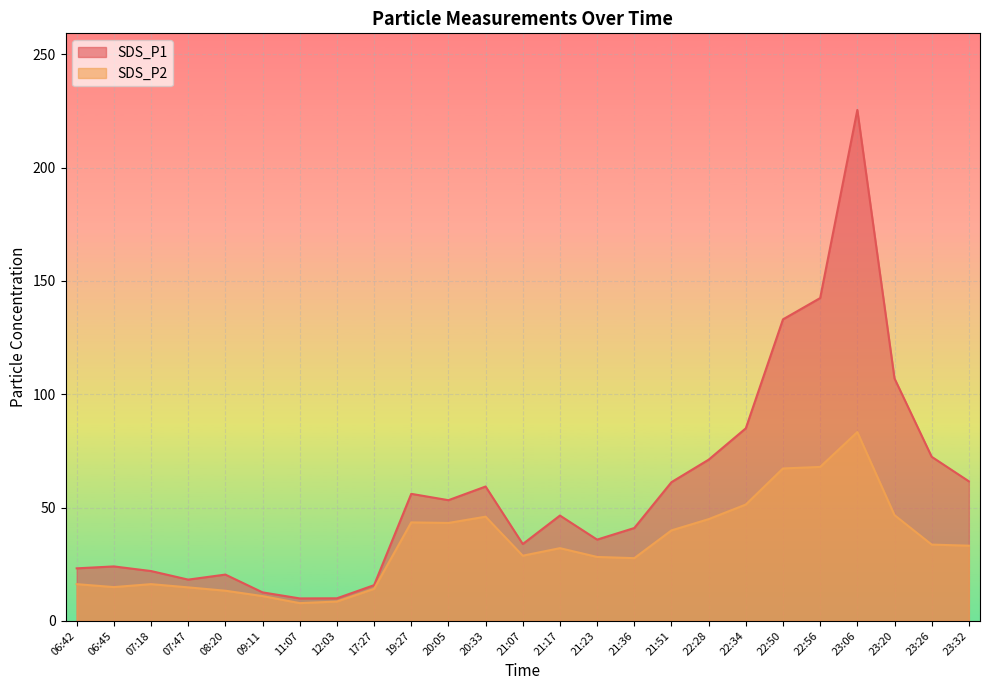

Does the chart display data point markers on the line(s)?

No